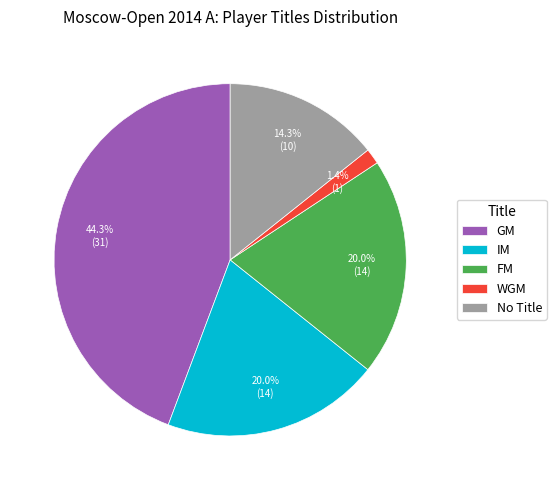

Which slice is the smallest?

WGM